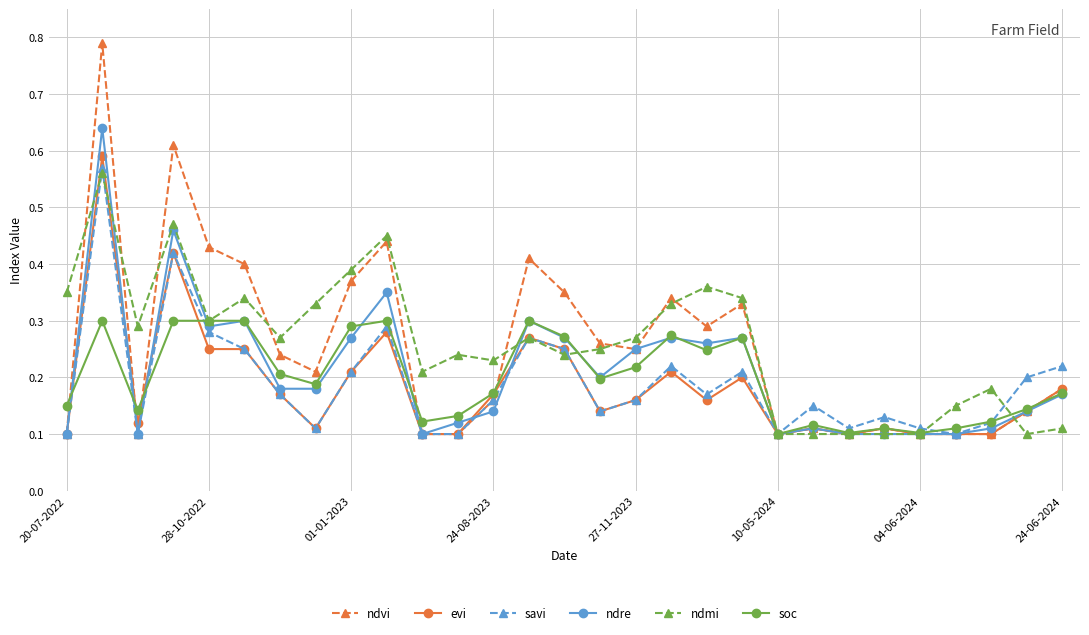

Count the savi values in the range 0 to 1.

29